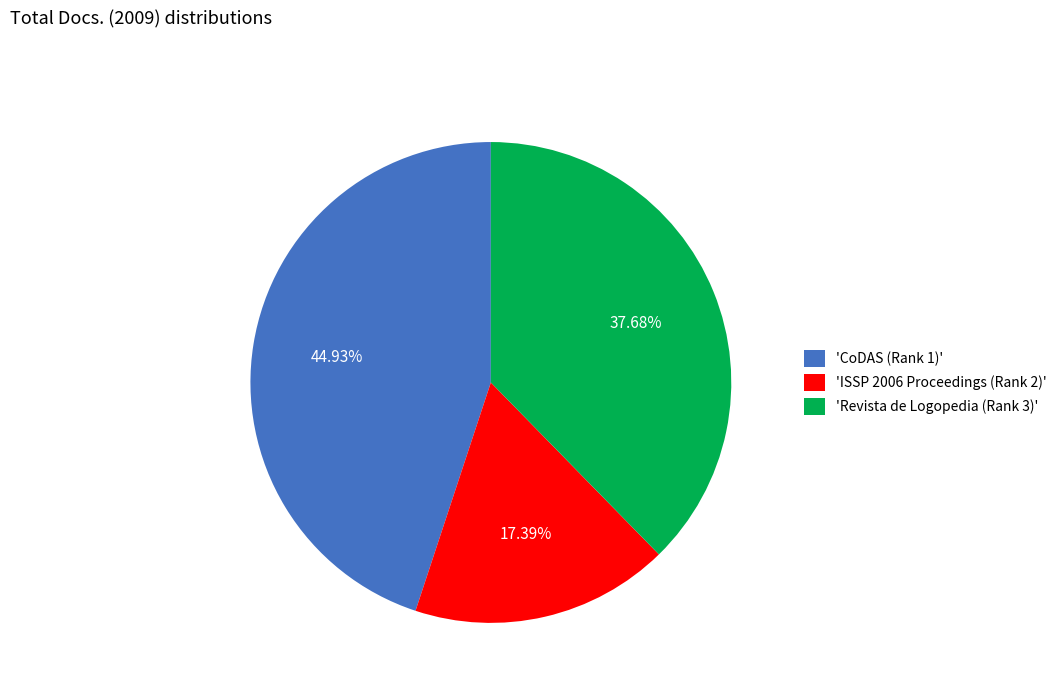

What is the ratio of the value at 'CoDAS (Rank 1)' to the value at 'ISSP 2006 Proceedings (Rank 2)'?

2.6